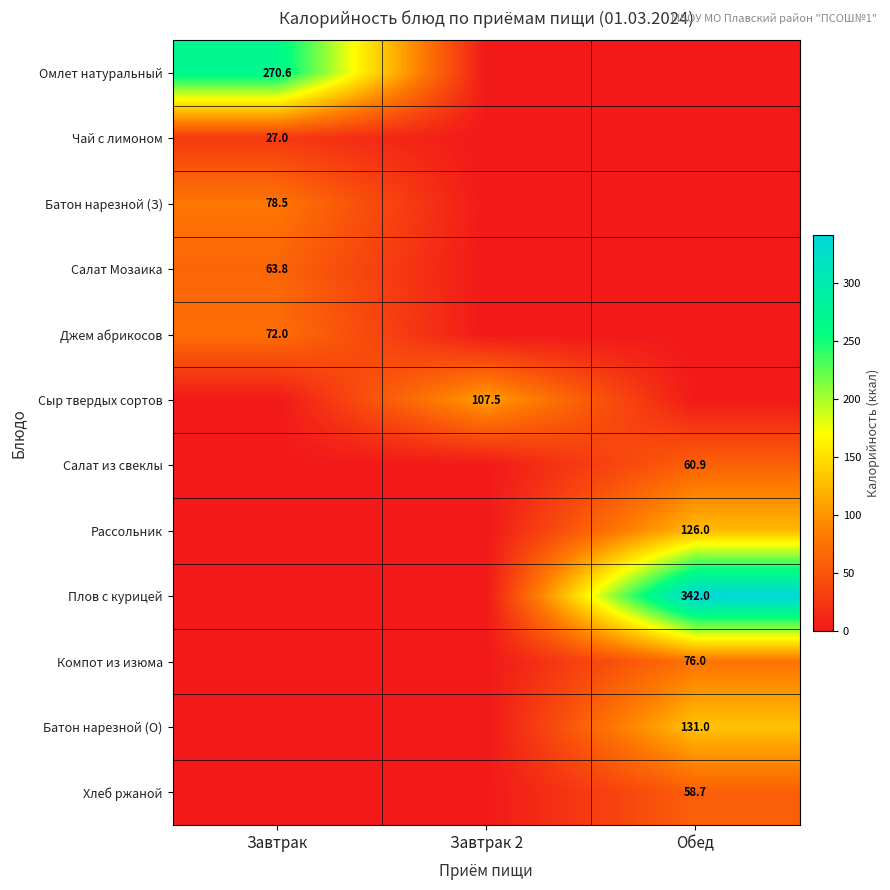

True or false: Джем абрикосов has a value of 72.0 at Завтрак.

True